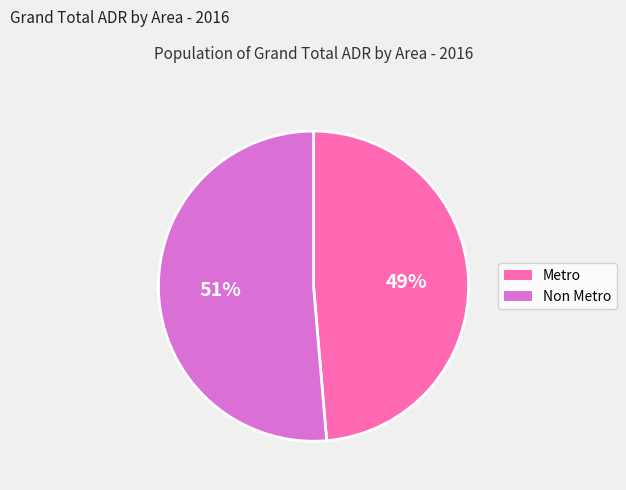

Between Metro and Non Metro, which is larger?

Non Metro